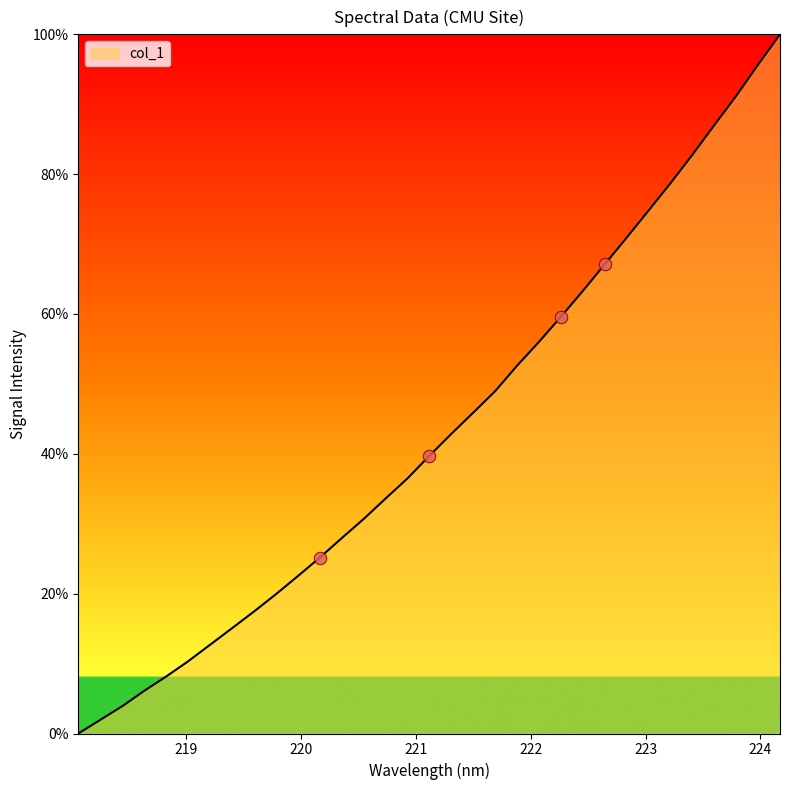

What is the difference between the maximum and minimum values?

100.0